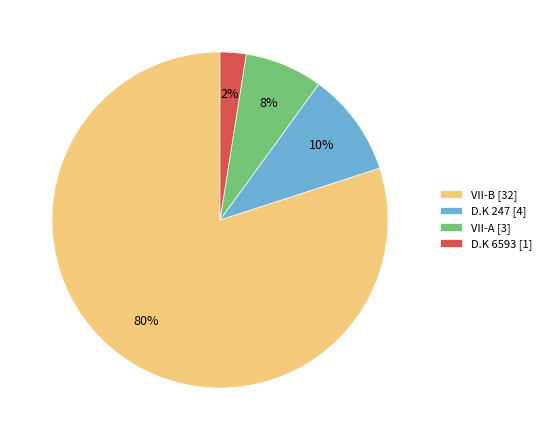

Count the number of slices in the pie.

4